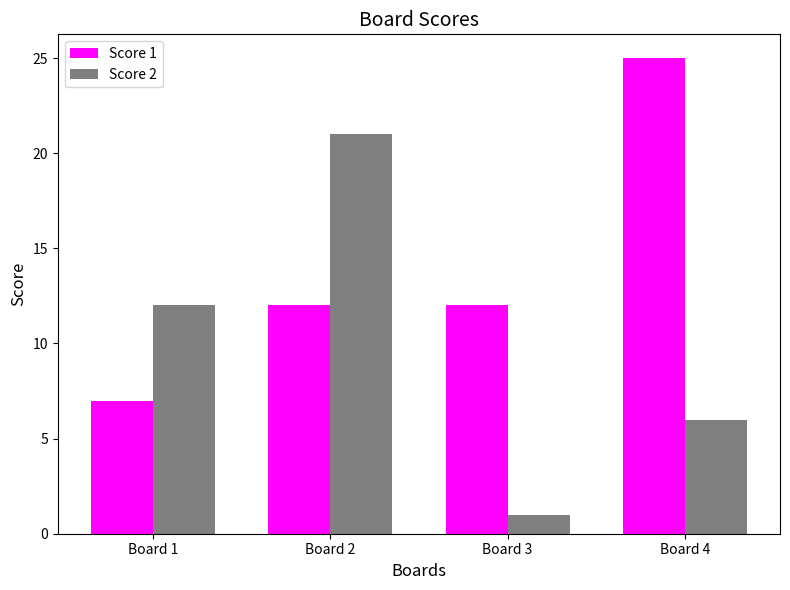

Which series has the widest spread of values?

Score 2